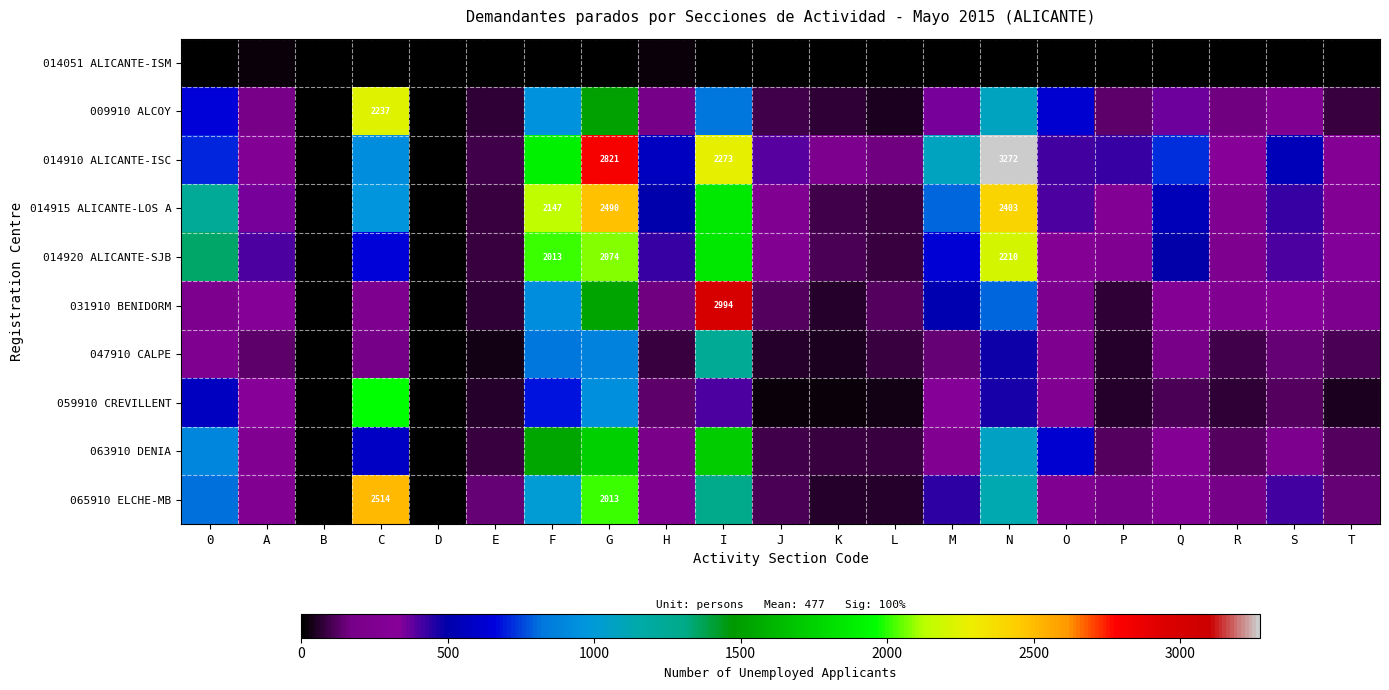

How many data points does each series have?

21